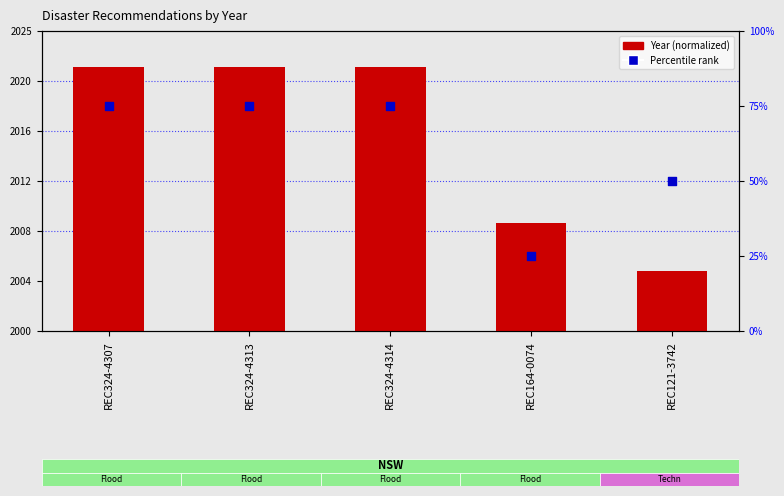

Which series reaches the minimum Y coordinate?

Year (normalized)